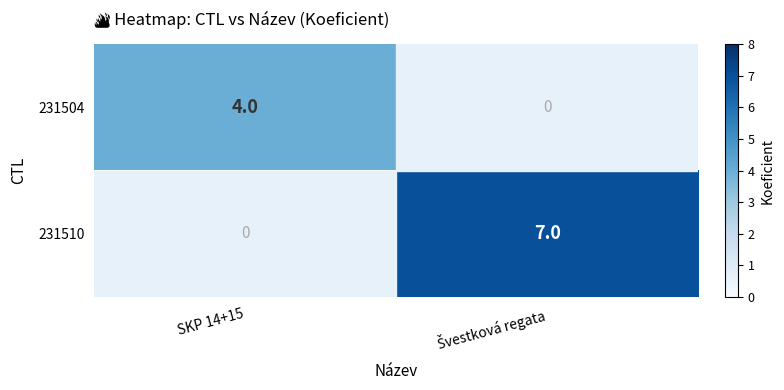

Count the number of data series in this chart.

2